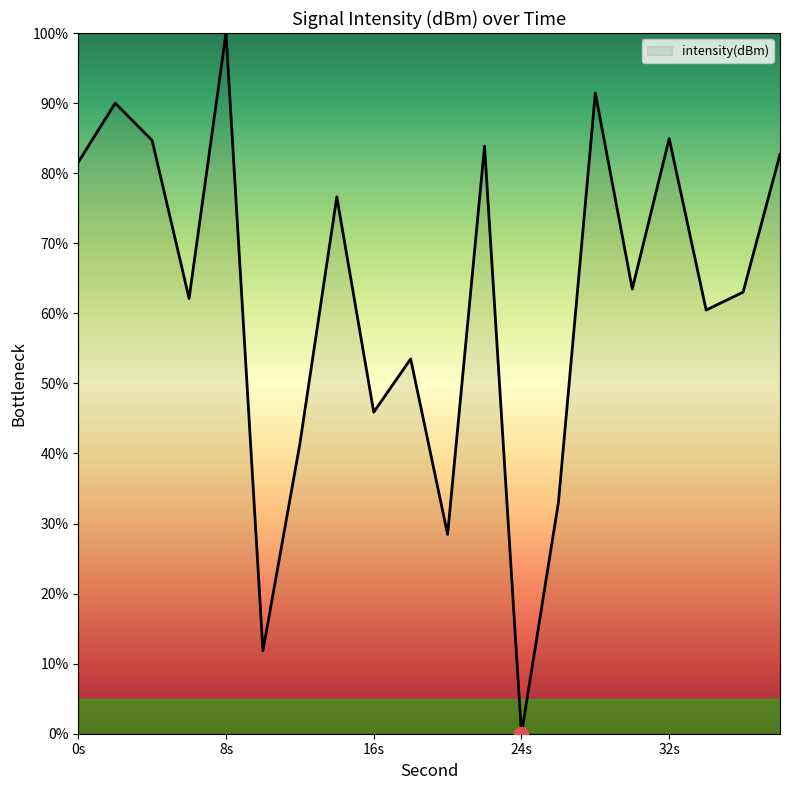

What is the difference between the maximum and minimum values?

100.0